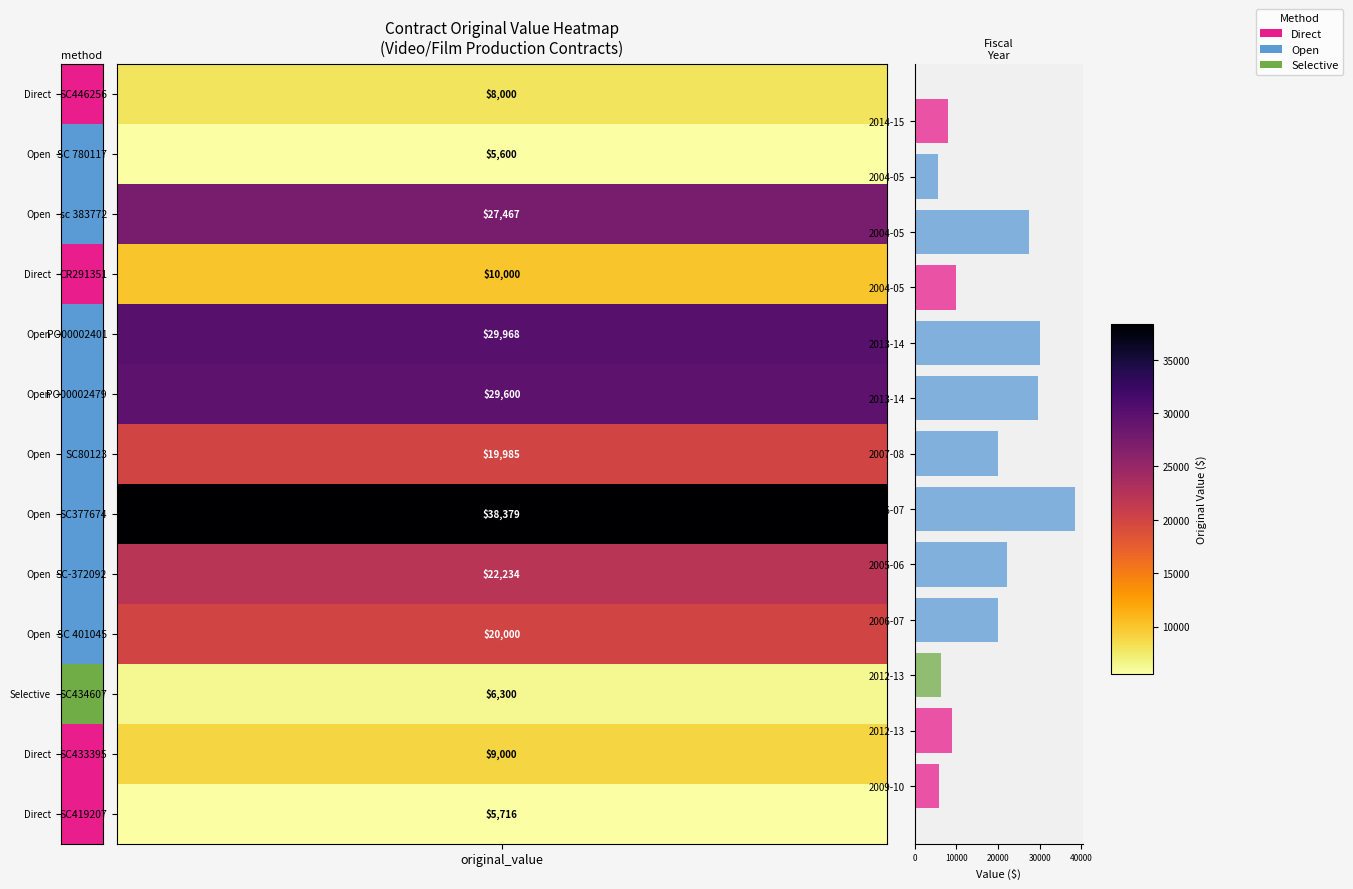

How many data points are less than 19985?

6